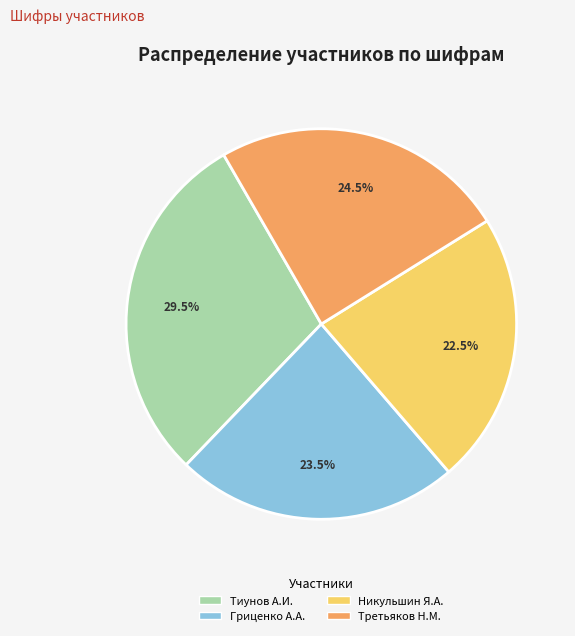

How many segments does this pie chart have?

4